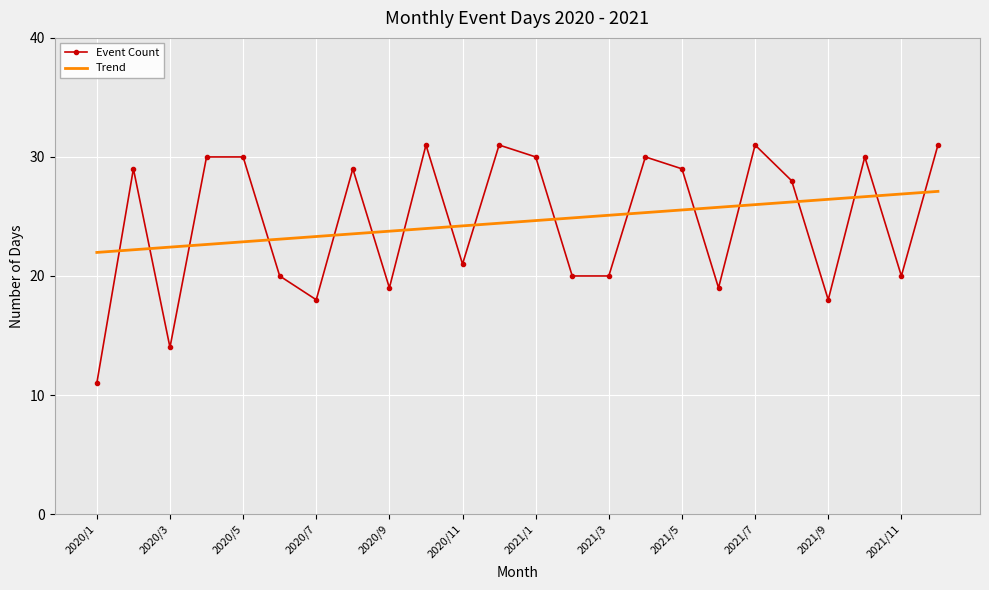

What is the highest value of the Event Count series?

31.0